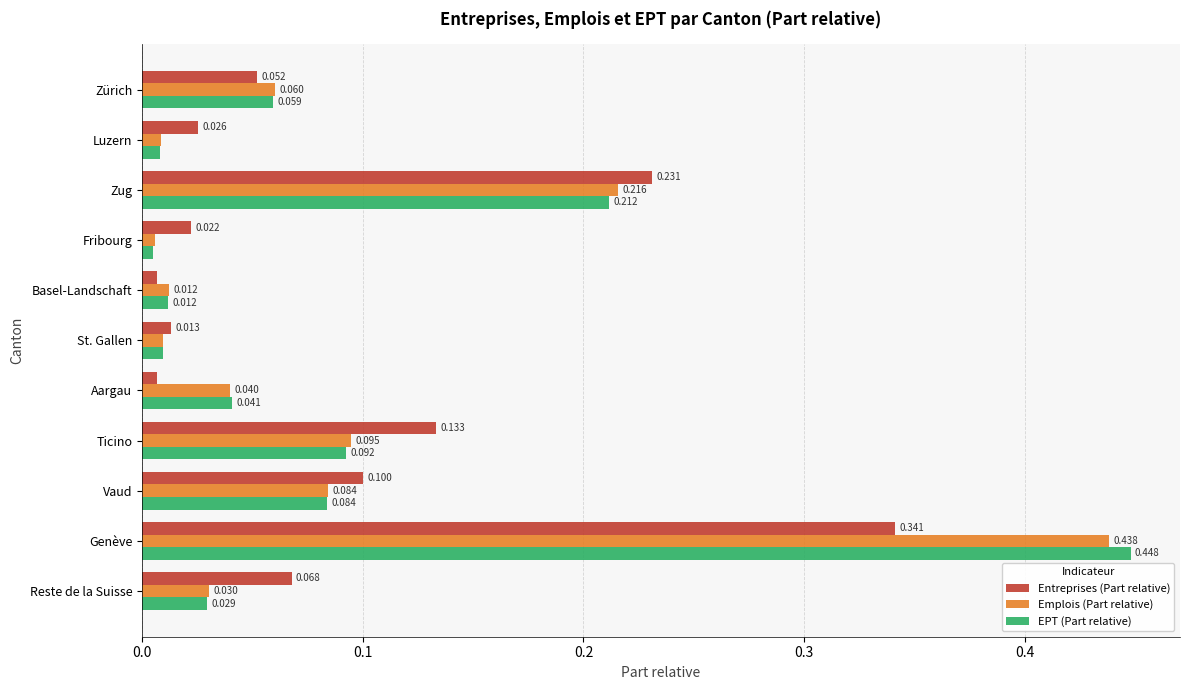

Which series has the largest range (max minus min)?

EPT (Part relative)